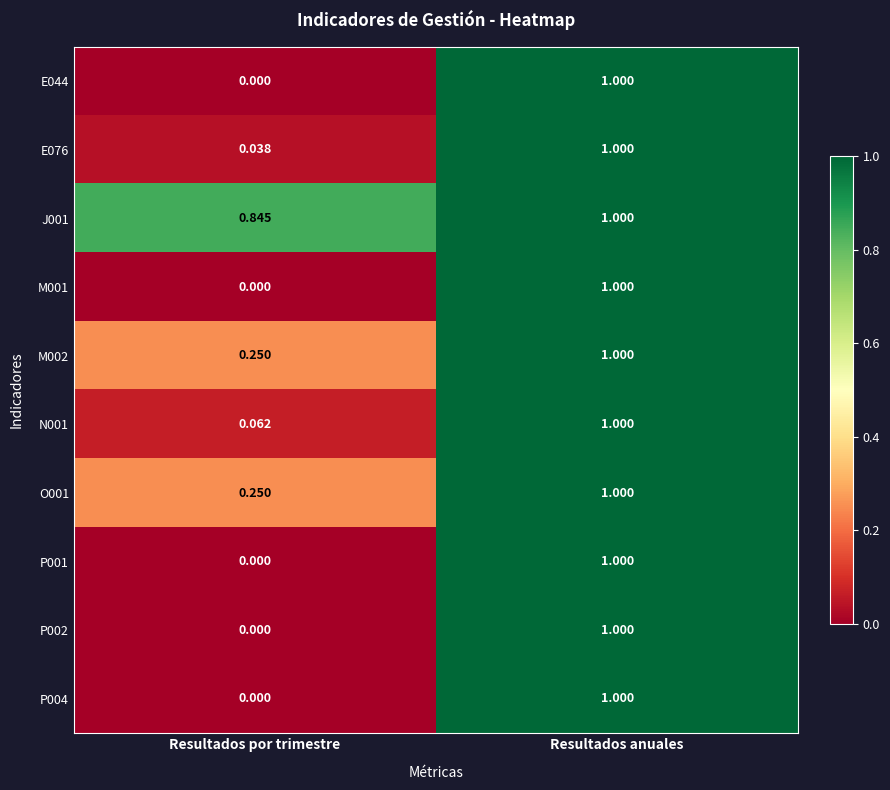

How many data points does each series have?

2